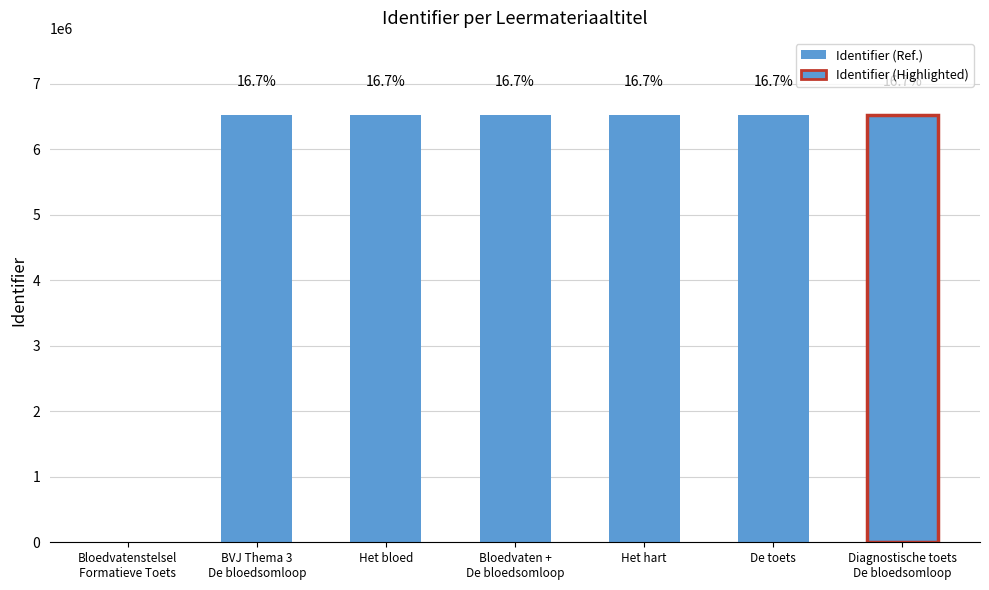

What is the sum of the values at Diagnostische toets
De bloedsomloop and Bloedvatenstelsel
Formatieve Toets?

6522573